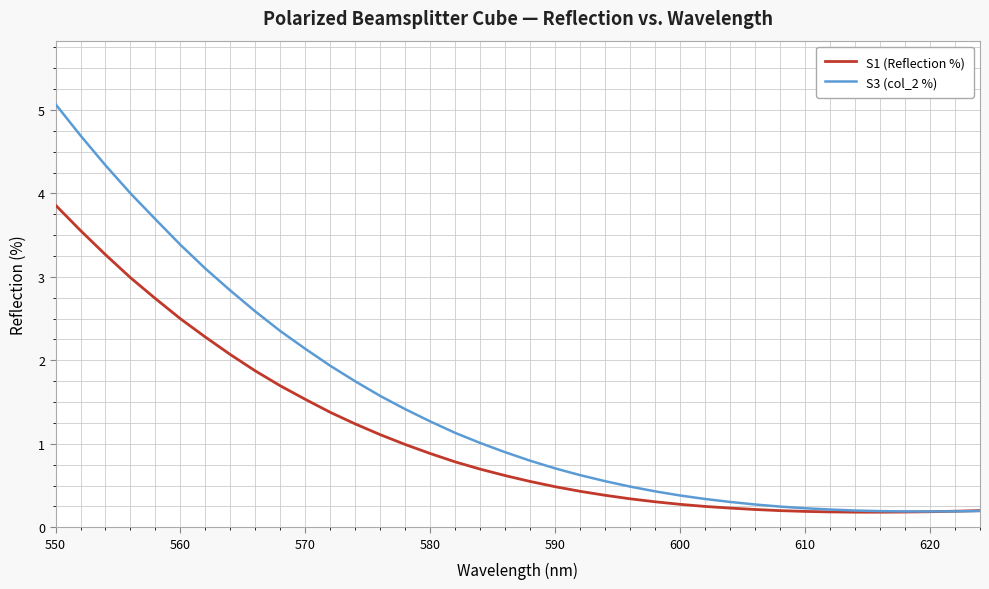

Which series has the widest spread of values?

S3 (col_2 %)